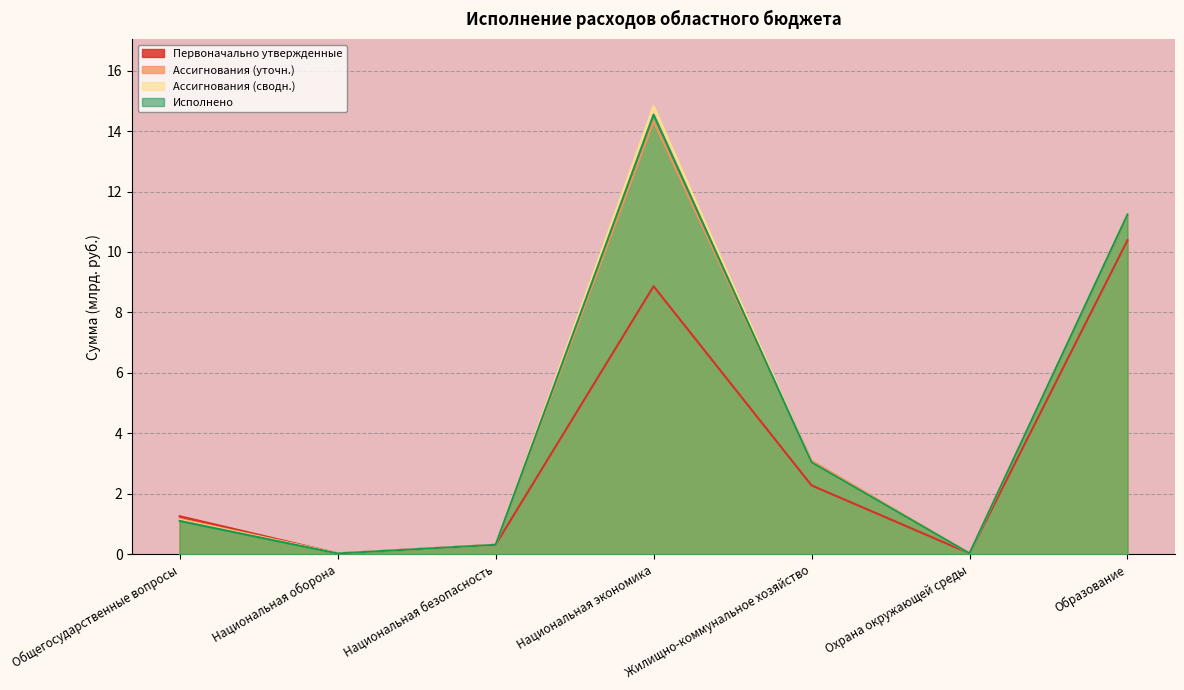

How many lines are shown in the chart?

4